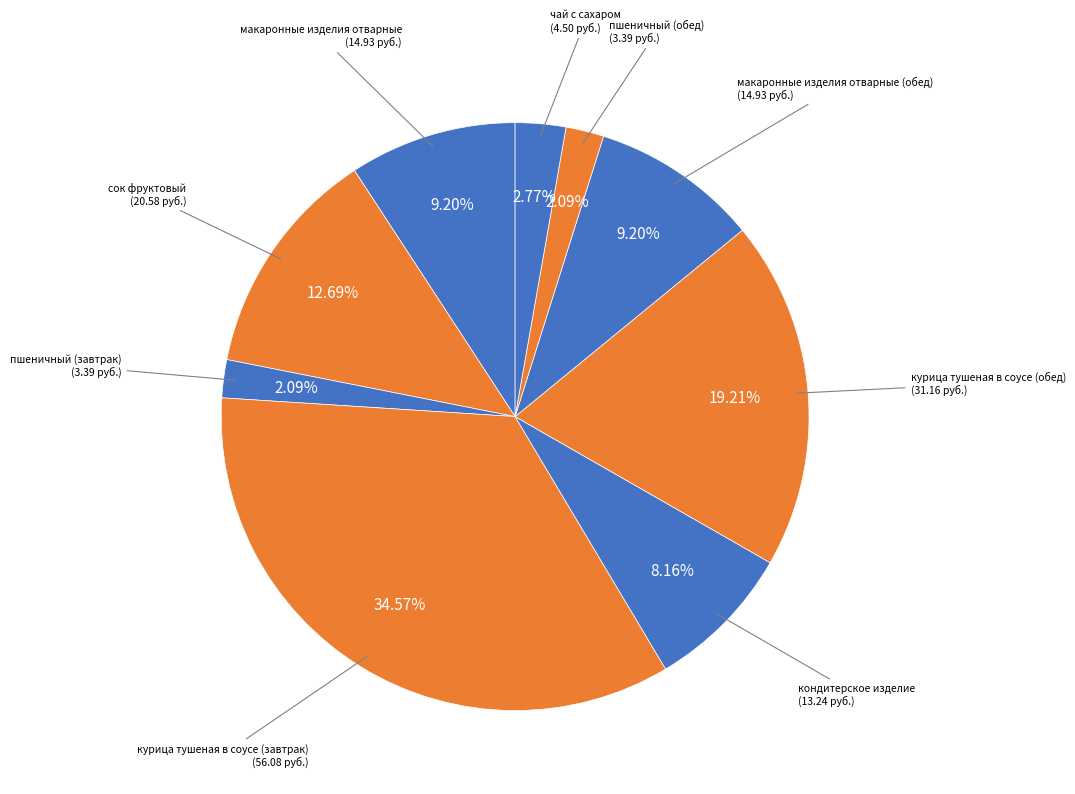

Combined, do макаронные изделия отварные (обед) and пшеничный (завтрак) account for over 50%?

No